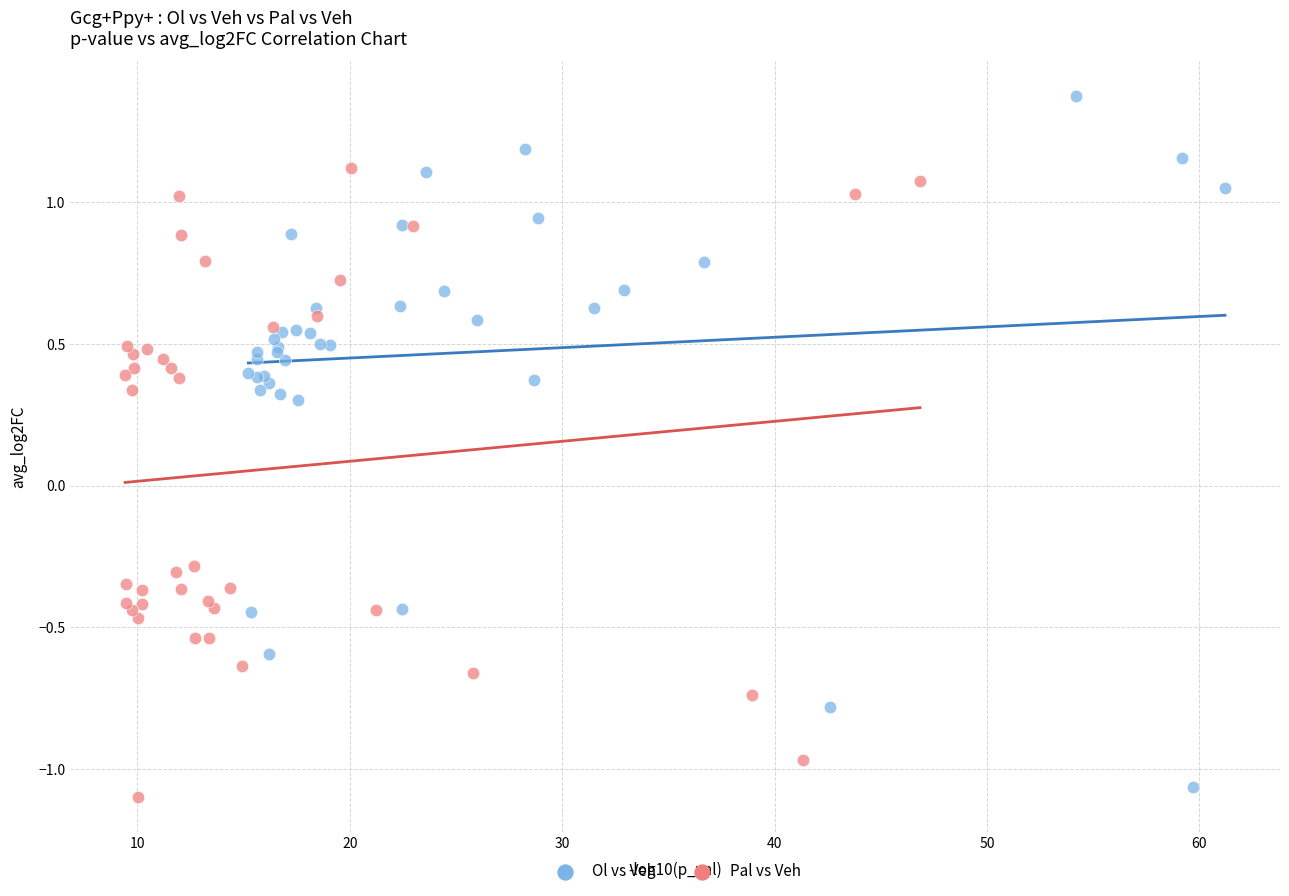

Which series contains the lowest Y value?

Pal vs Veh